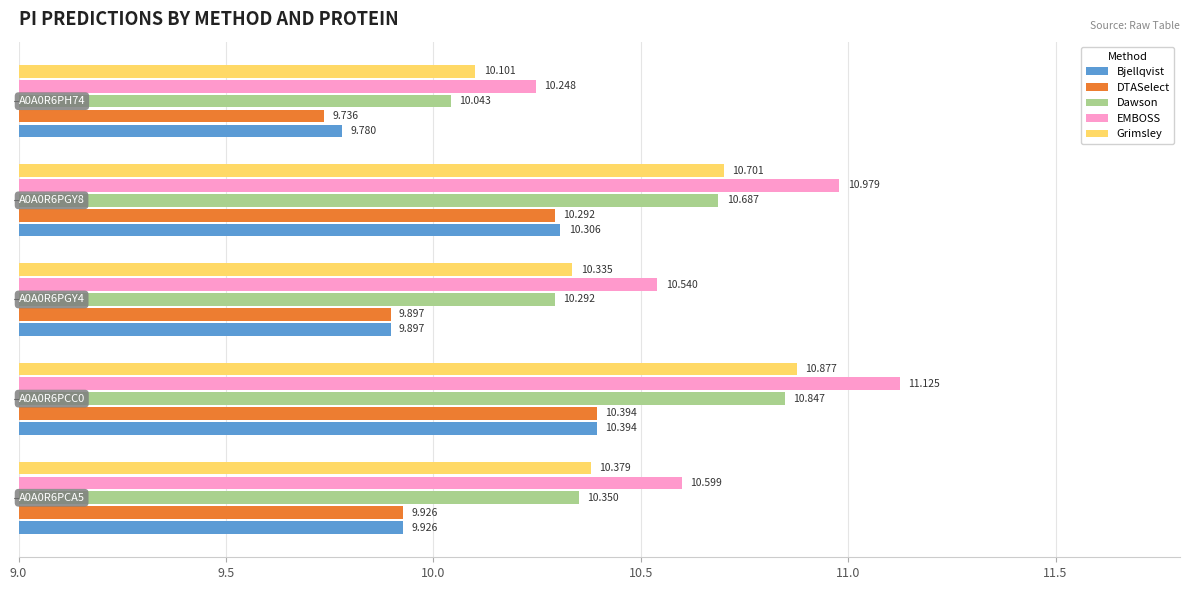

Which series has the widest spread of values?

EMBOSS